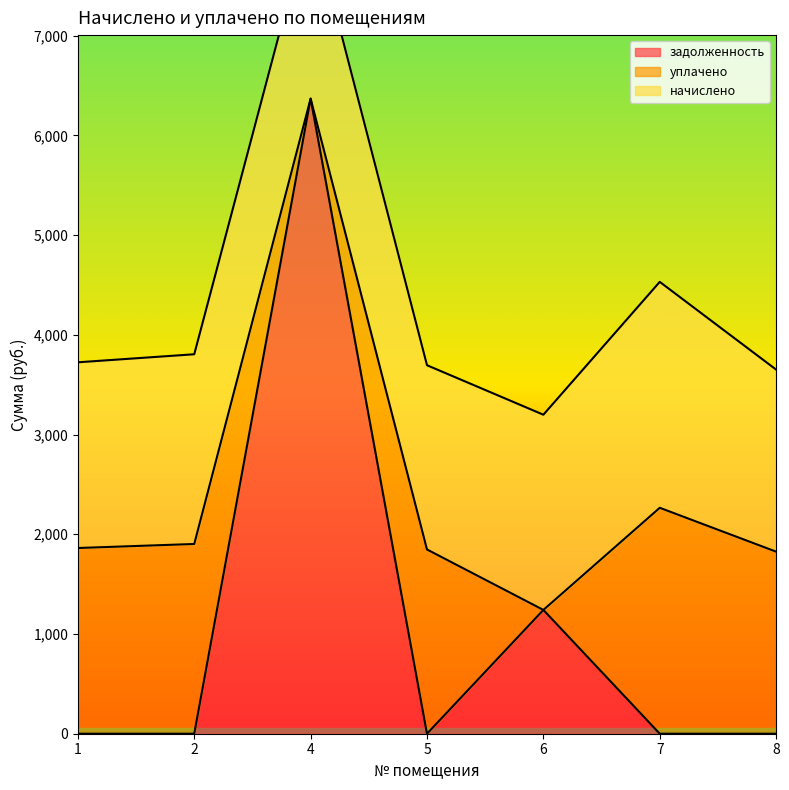

Reading left to right, what are all the values shown in this chart?

начислено: 1=1862.3	2=1902.7	4=1836.7	5=1847.7	6=1957.7	7=2265.6	8=1825.7
уплачено: 1=1862.3	2=1902.7	4=0.0	5=1847.7	6=0.0	7=2265.6	8=1825.7
задолженность: 1=0.0	2=0.0	4=6368.9	5=0.0	6=1241.4	7=0.0	8=0.0